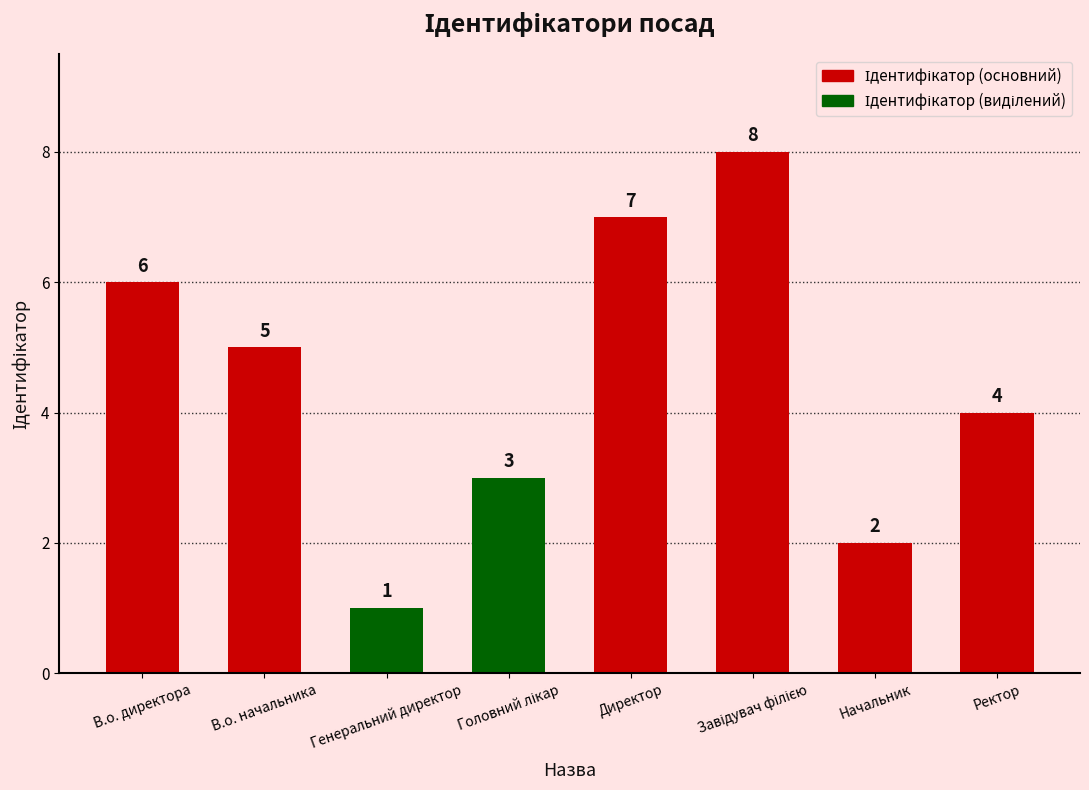

Reading left to right, extract all data points from this chart.

6	5	1	3	7	8	2	4